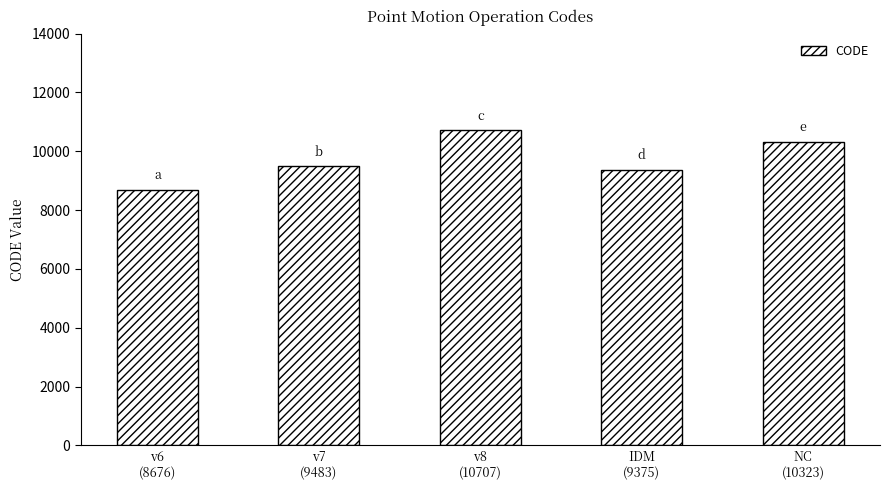

Reading left to right, list all the values displayed in this chart.

v6
(8676)=8676	v7
(9483)=9483	v8
(10707)=10707	IDM
(9375)=9375	NC
(10323)=10323